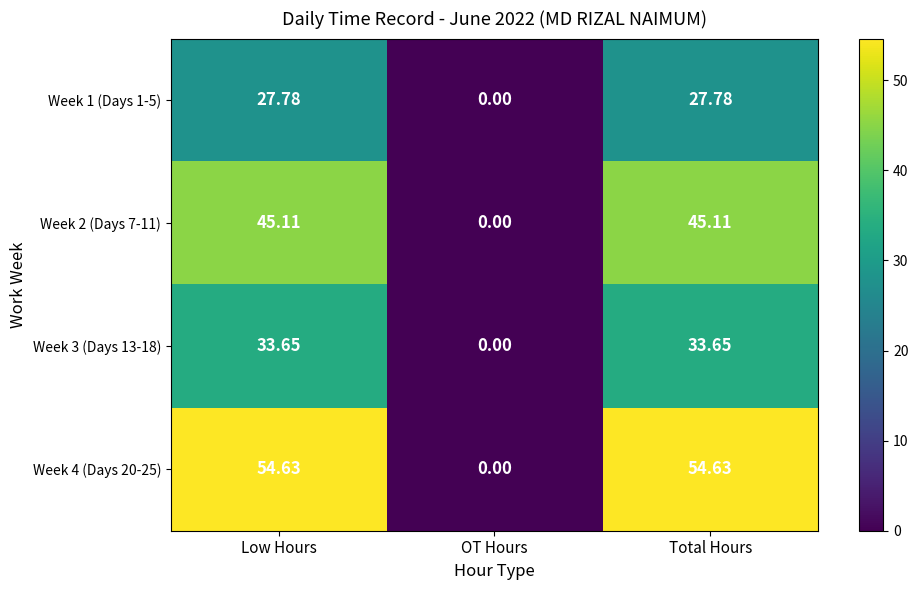

At how many categories does at least one series exceed 31?

2